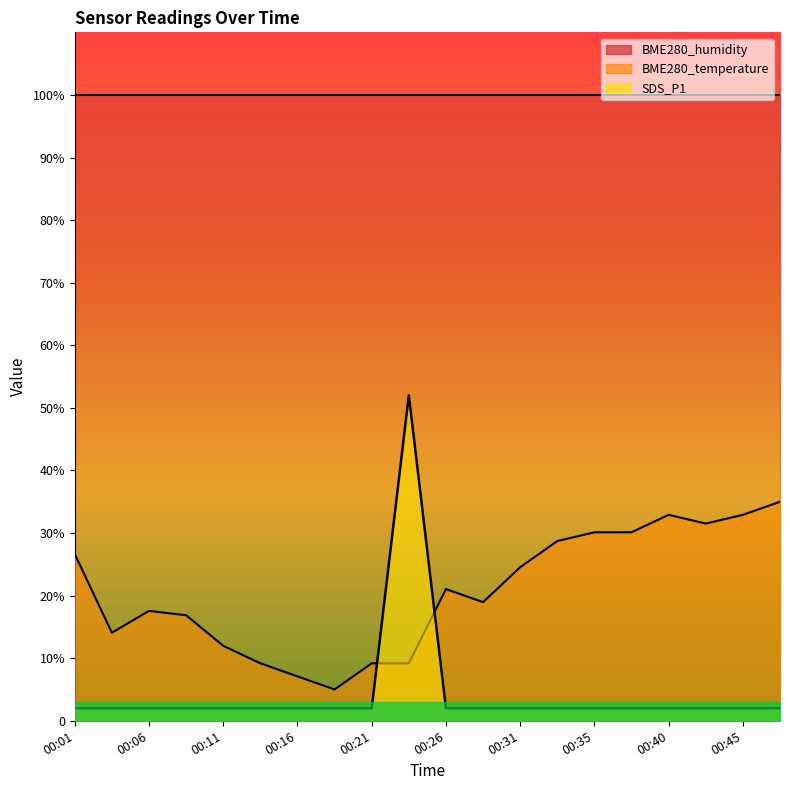

At which category does the chart reach its peak across all series?

00:23